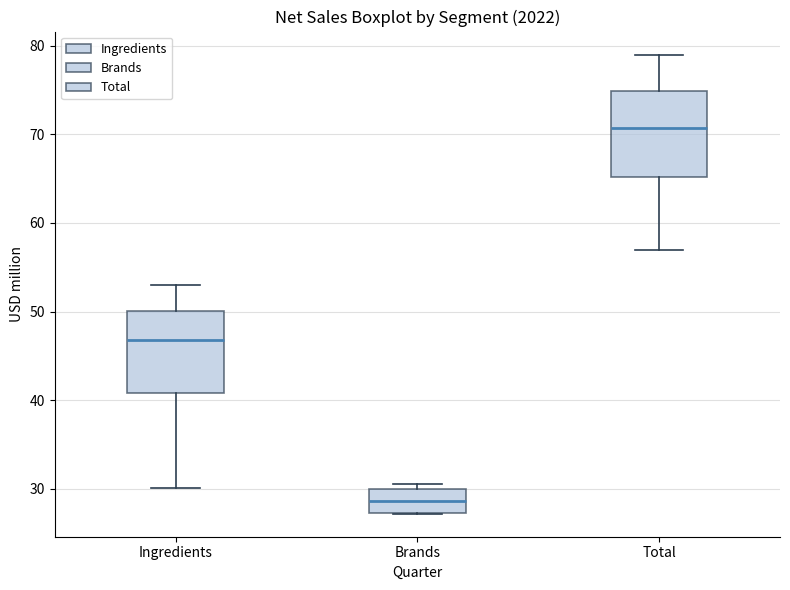

Reading left to right, transcribe this box plot: for each box, give where its median line is, the range the box spans, and where its two whiskers end, as read against the y-axis. The values are not printed on the chart, so give them approximately, as read against the axis.

Ingredients: median 47, box 41 to 50, whiskers 30 to 53
Brands: median 29, box 27 to 30, whiskers 27 to 31
Total: median 71, box 65 to 75, whiskers 57 to 79